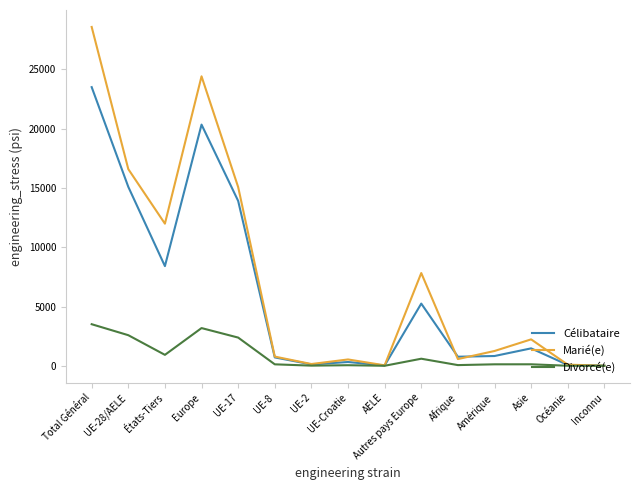

What is the difference between the highest and lowest values at Afrique?

706